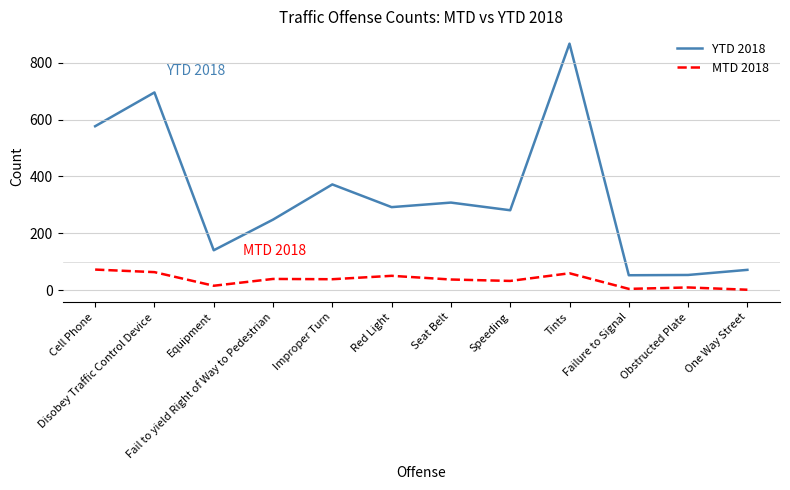

How many lines are shown in the chart?

2